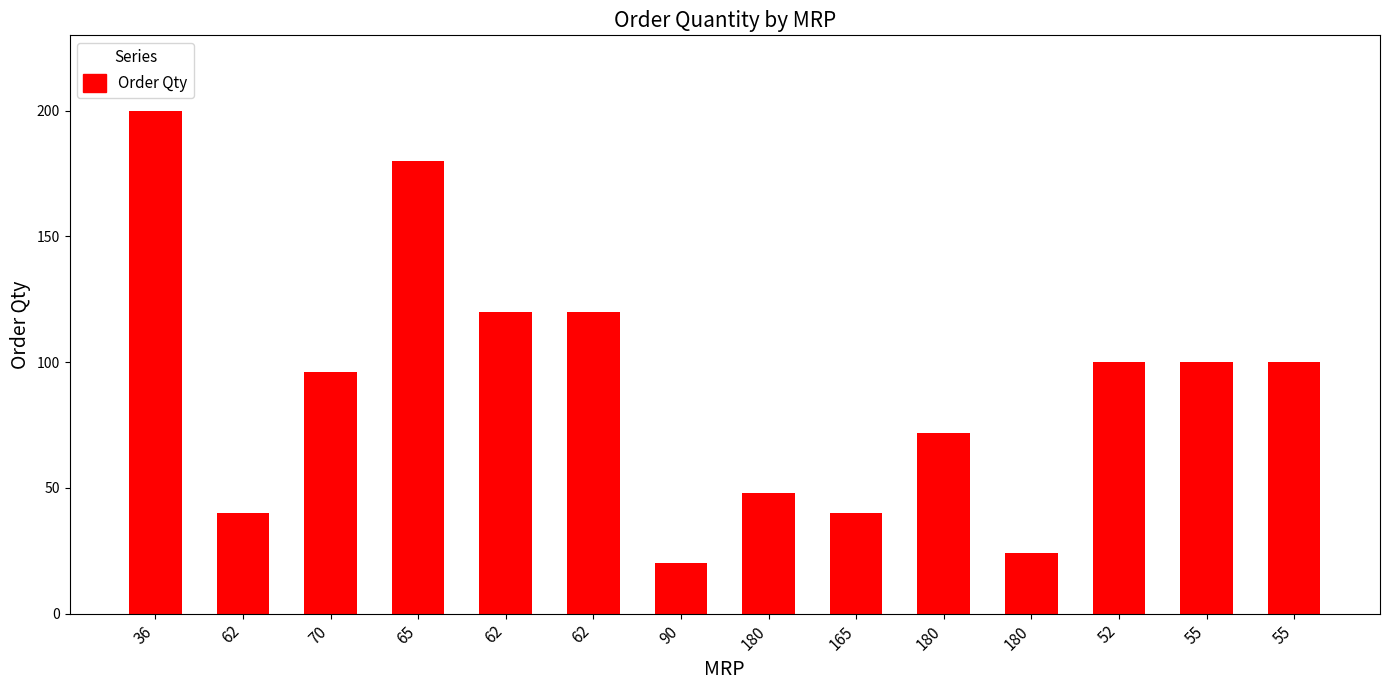

How many values are below 100?

7